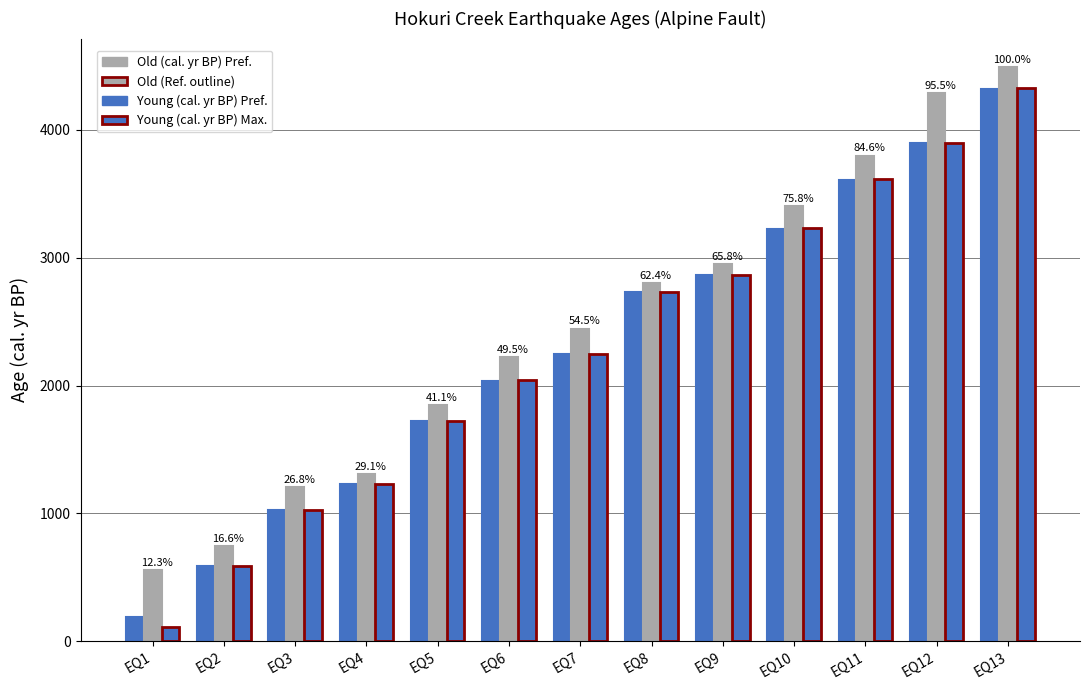

What is the spread (max minus min) of values at EQ3?

176